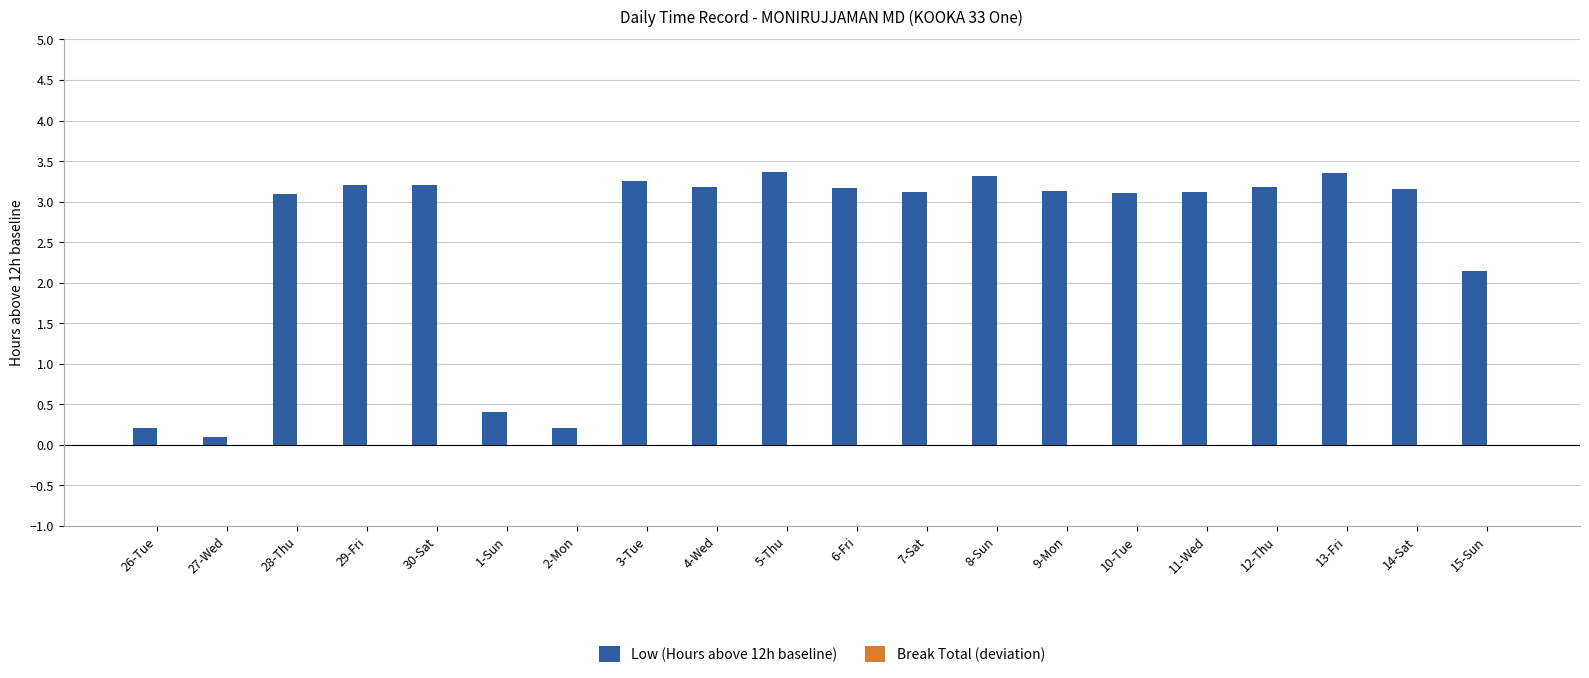

How many bars are there in total?

20